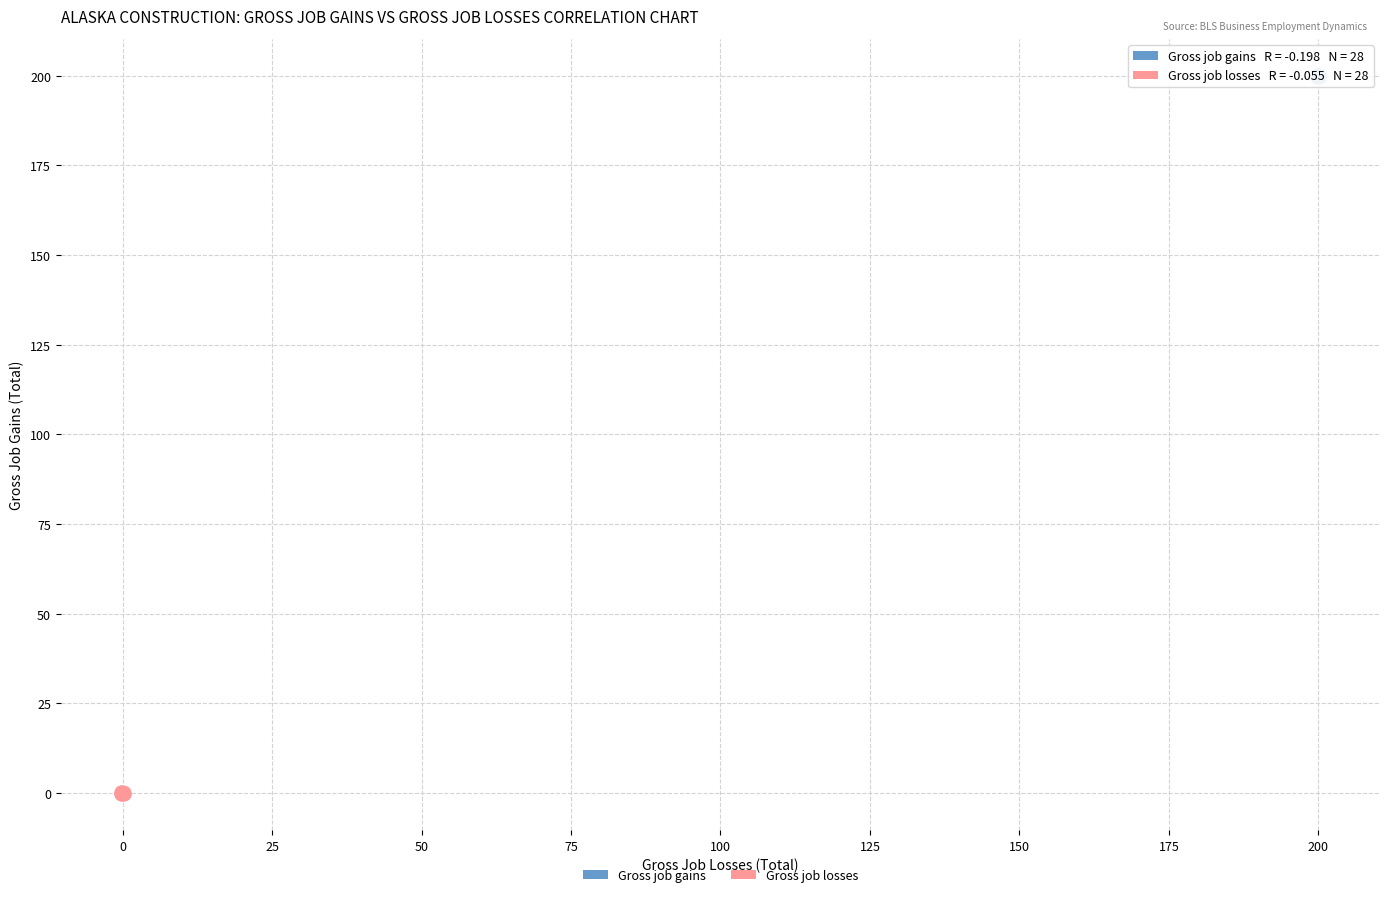

Which series reaches the maximum Y coordinate?

Gross job gains